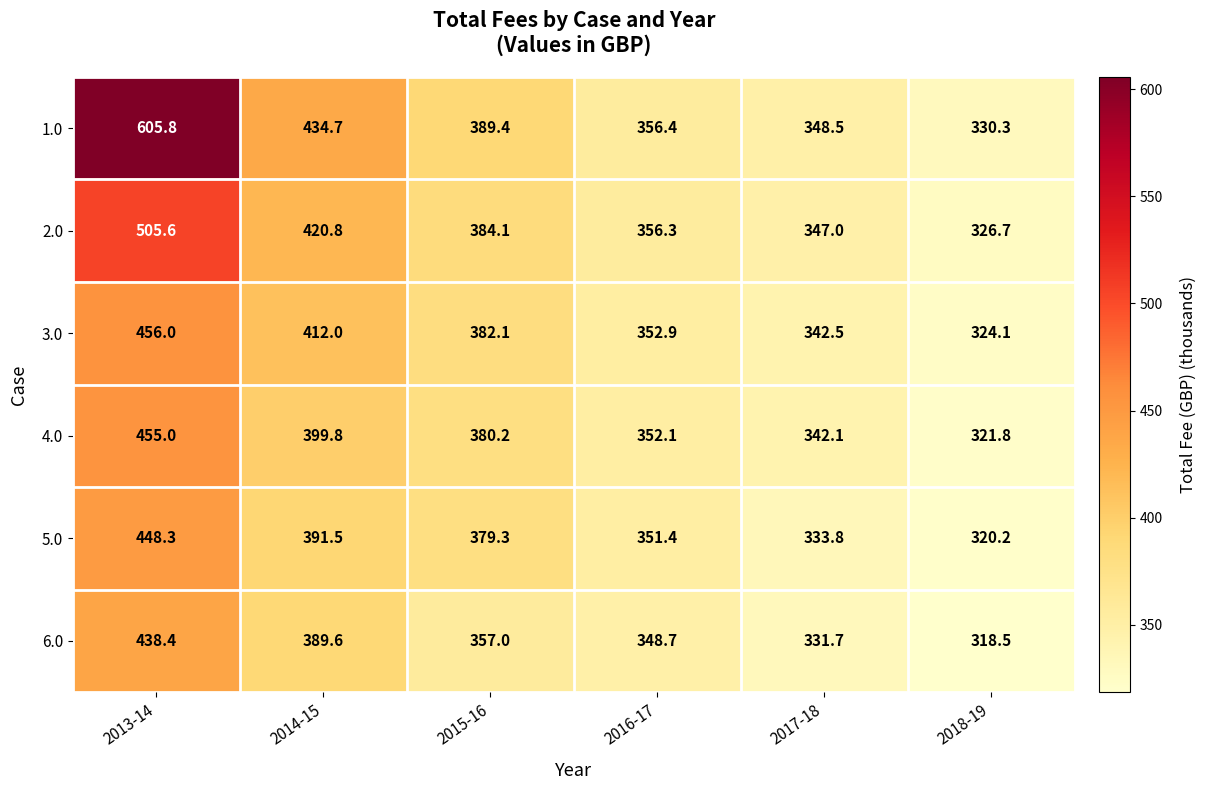

At which category is the sum across all series the highest?

2013-14